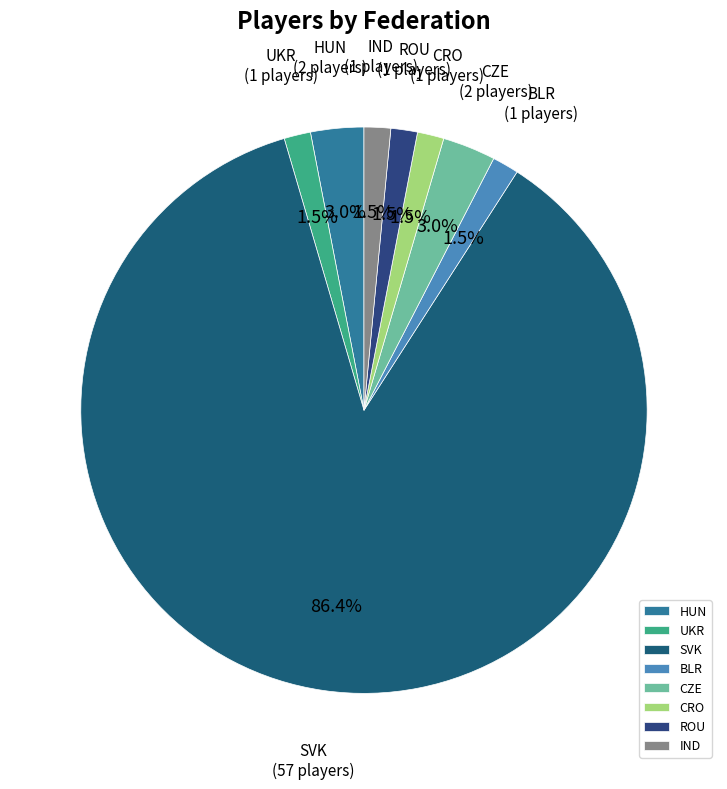

How many segments does this pie chart have?

8